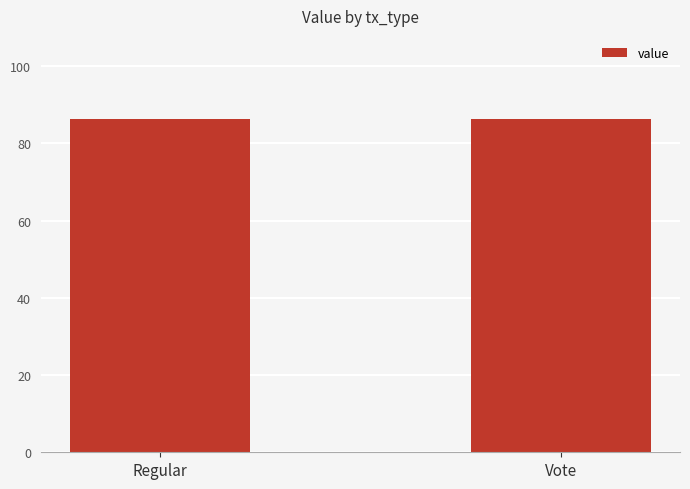

Are the bars horizontal?

No